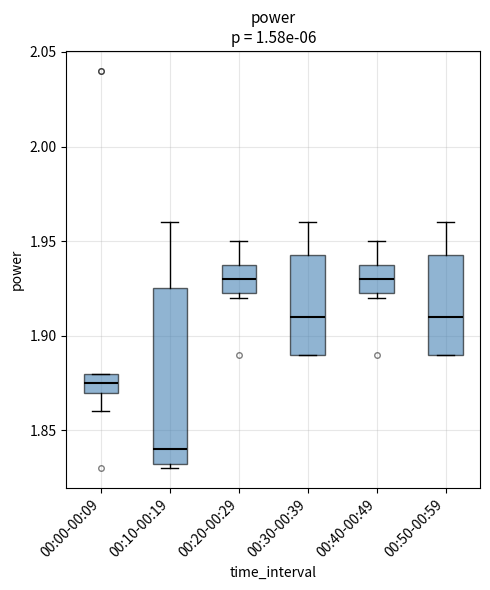

Which box's median line is the lowest?

00:10-00:19